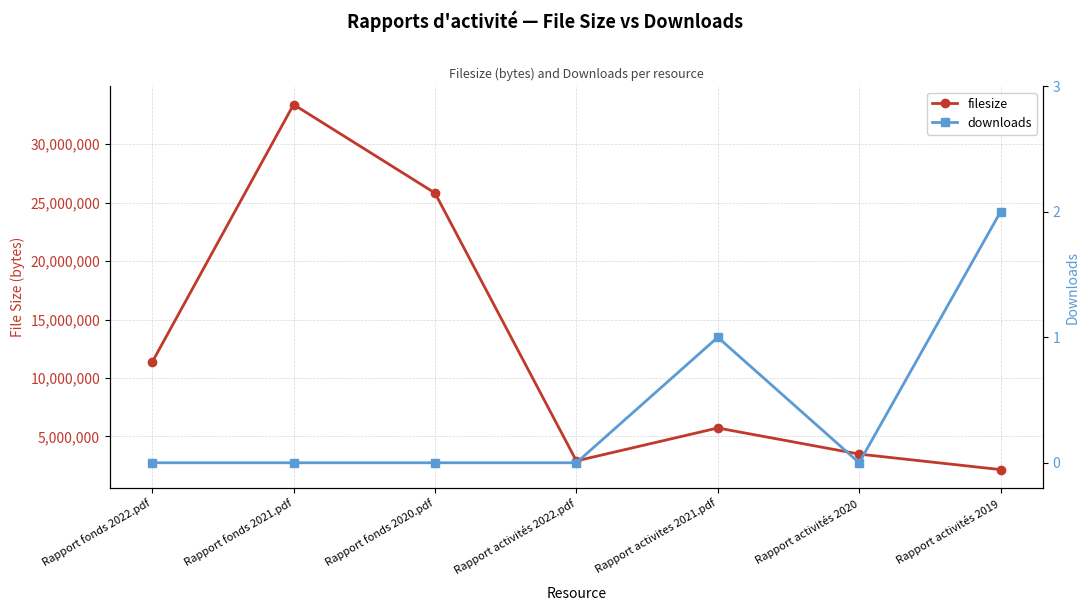

Which category has the lowest value across all series?

Rapport fonds 2022.pdf